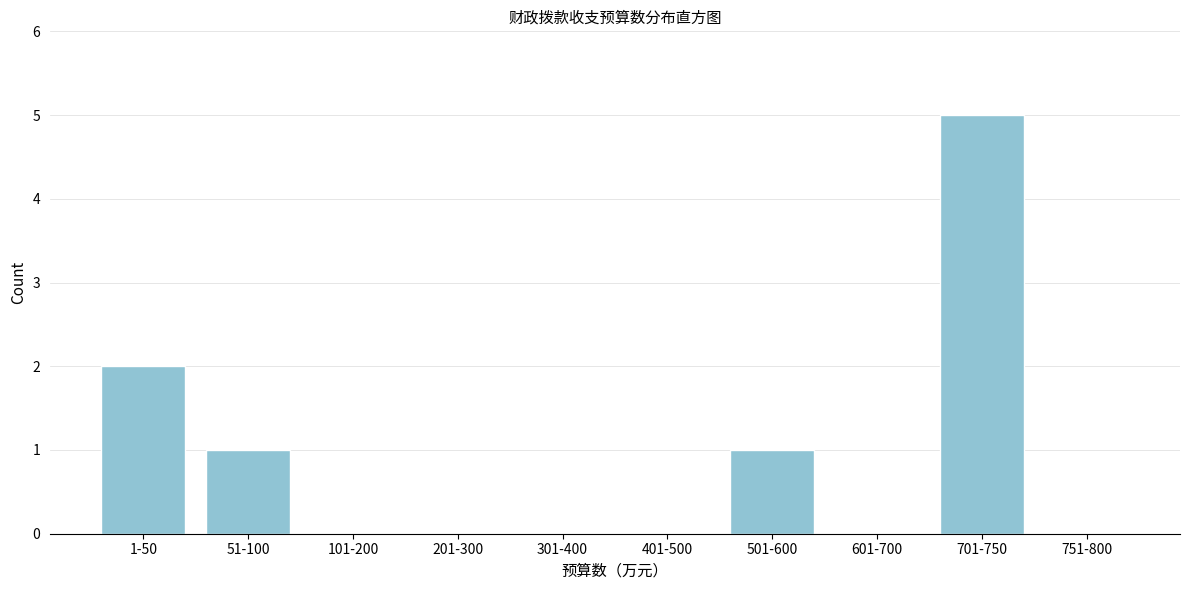

Reading left to right, extract all data points from this chart.

1-50=2	51-100=1	101-200=0	201-300=0	301-400=0	401-500=0	501-600=1	601-700=0	701-750=5	751-800=0